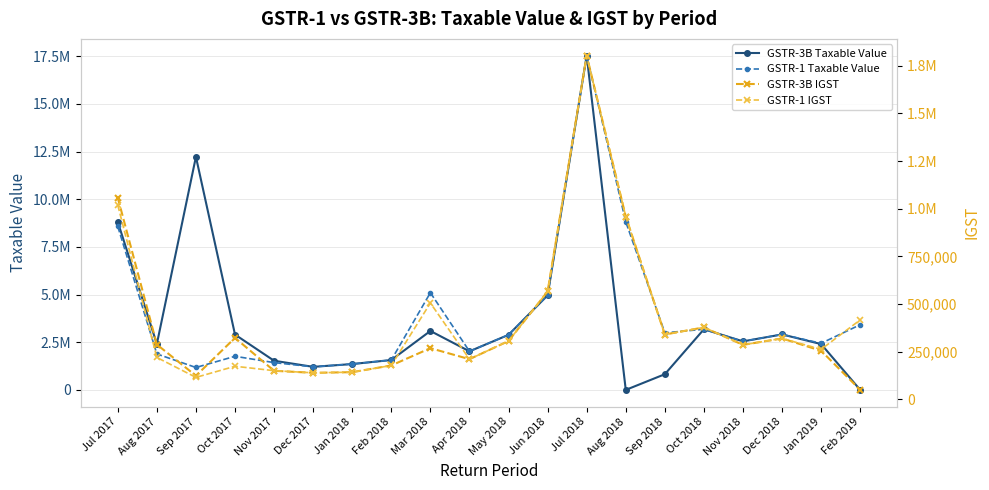

How many distinct data groups are displayed?

4